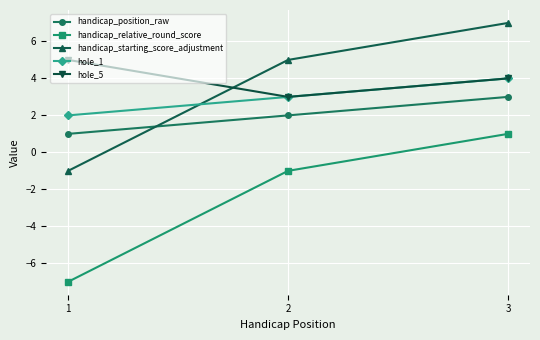

What is the difference between the second highest and minimum values in the hole_1 series?

1